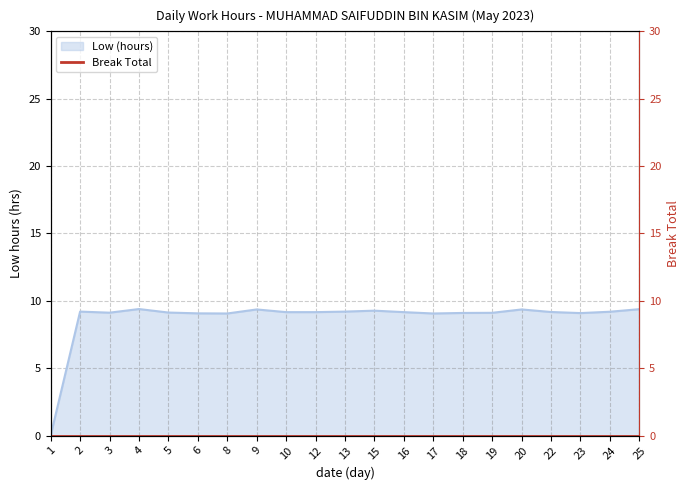

True or false: the data shows 9.2 at 12.

True